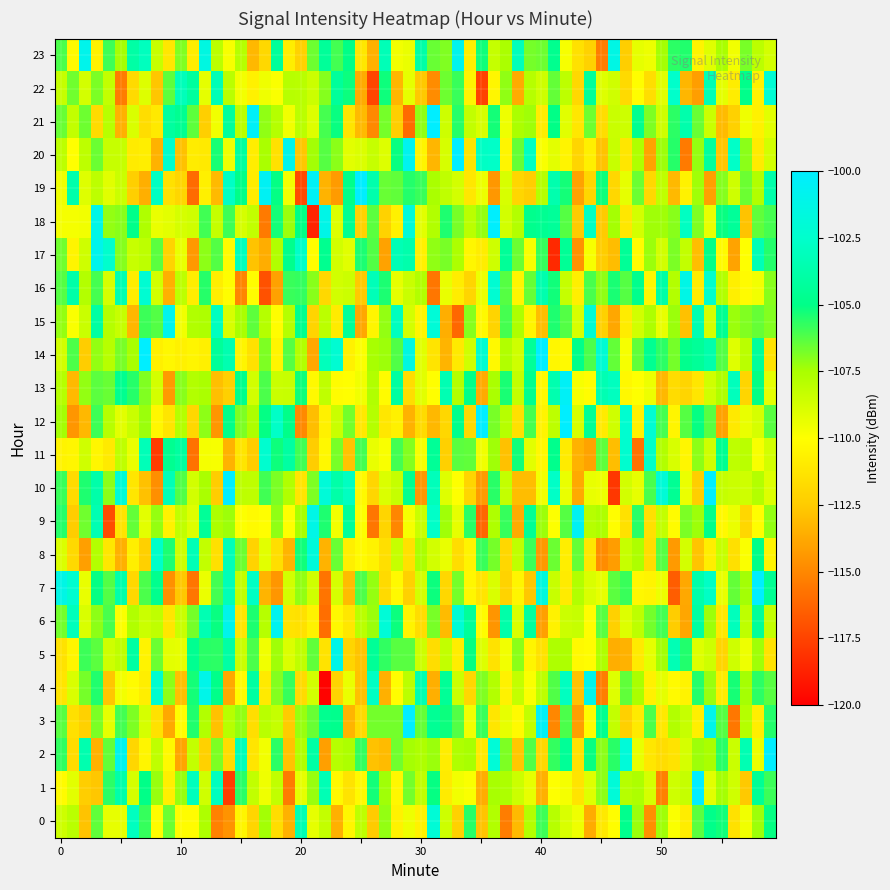

What is the sum of all 0 values?

-432.9